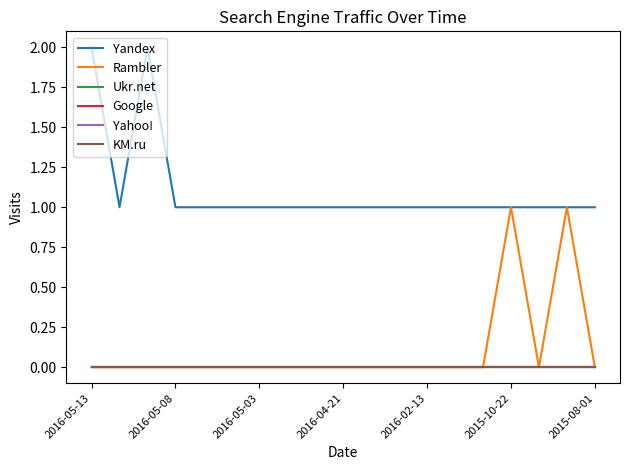

Is this an area chart (filled region under the line)?

No